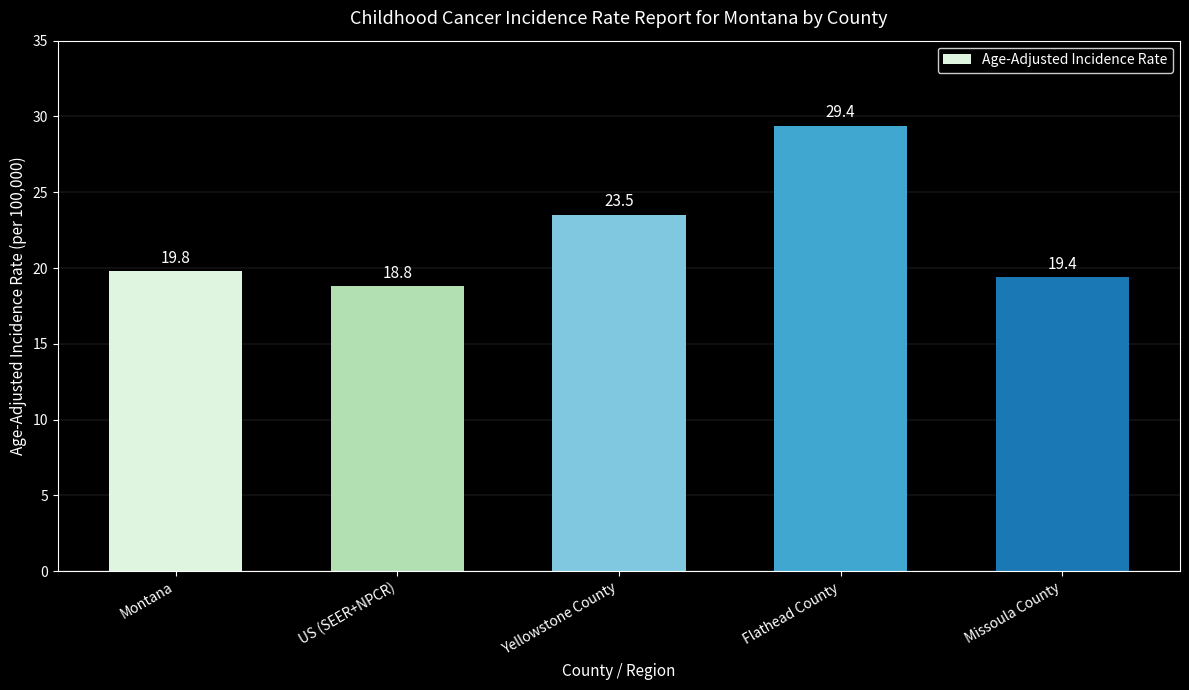

What is the value of the 2nd bar from the left?

18.8